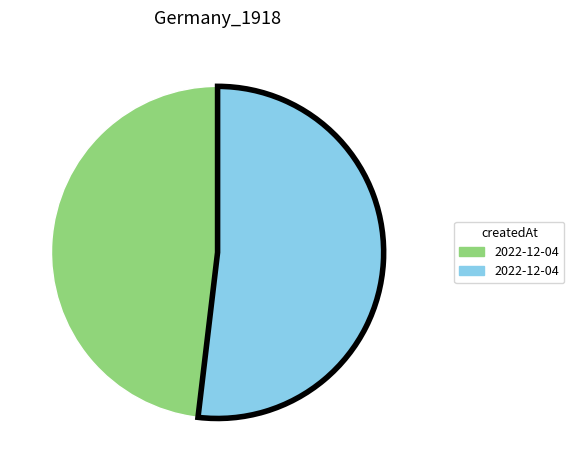

Does any single category account for the majority?

Yes